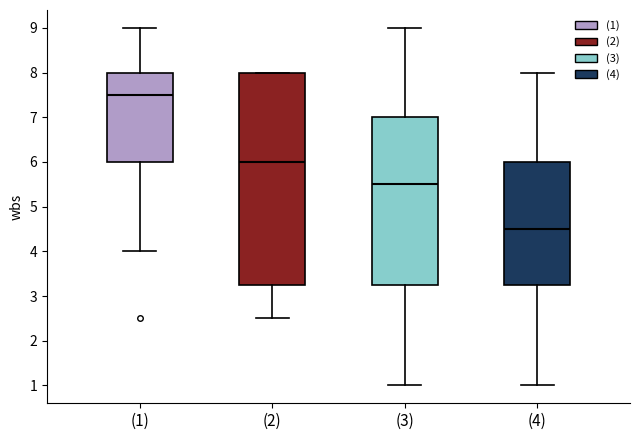

Which box is the tallest, from its lower edge to its upper edge?

(2)